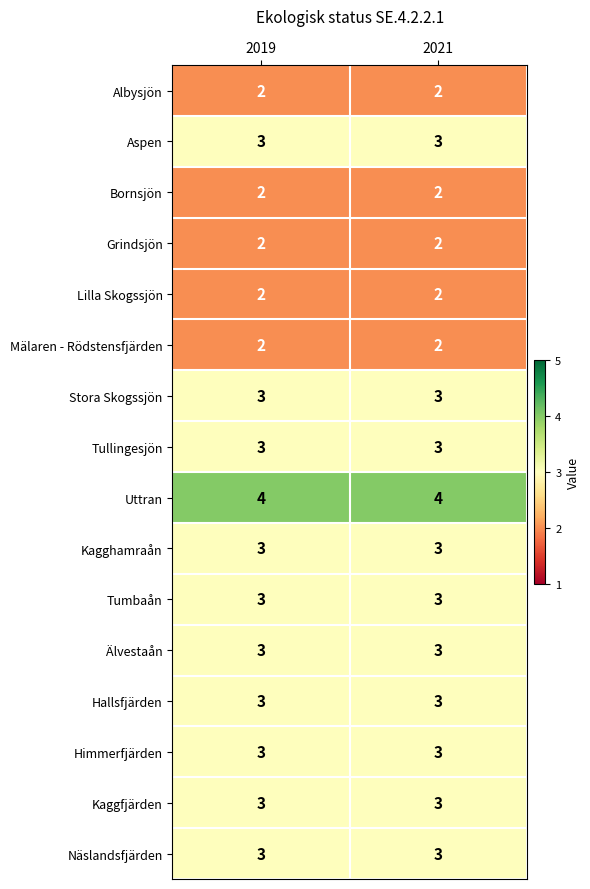

What is the approximate value of Aspen at 2019?

3